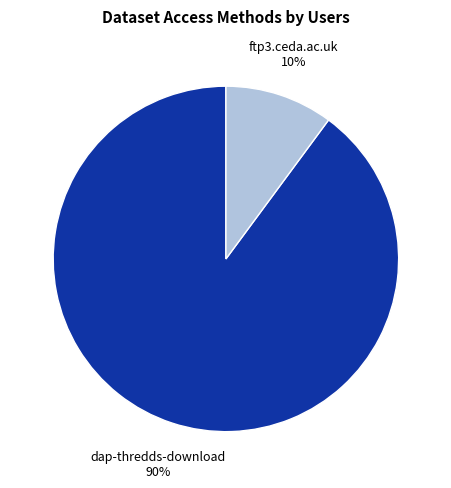

What is the smallest slice in the pie chart?

ftp3.ceda.ac.uk